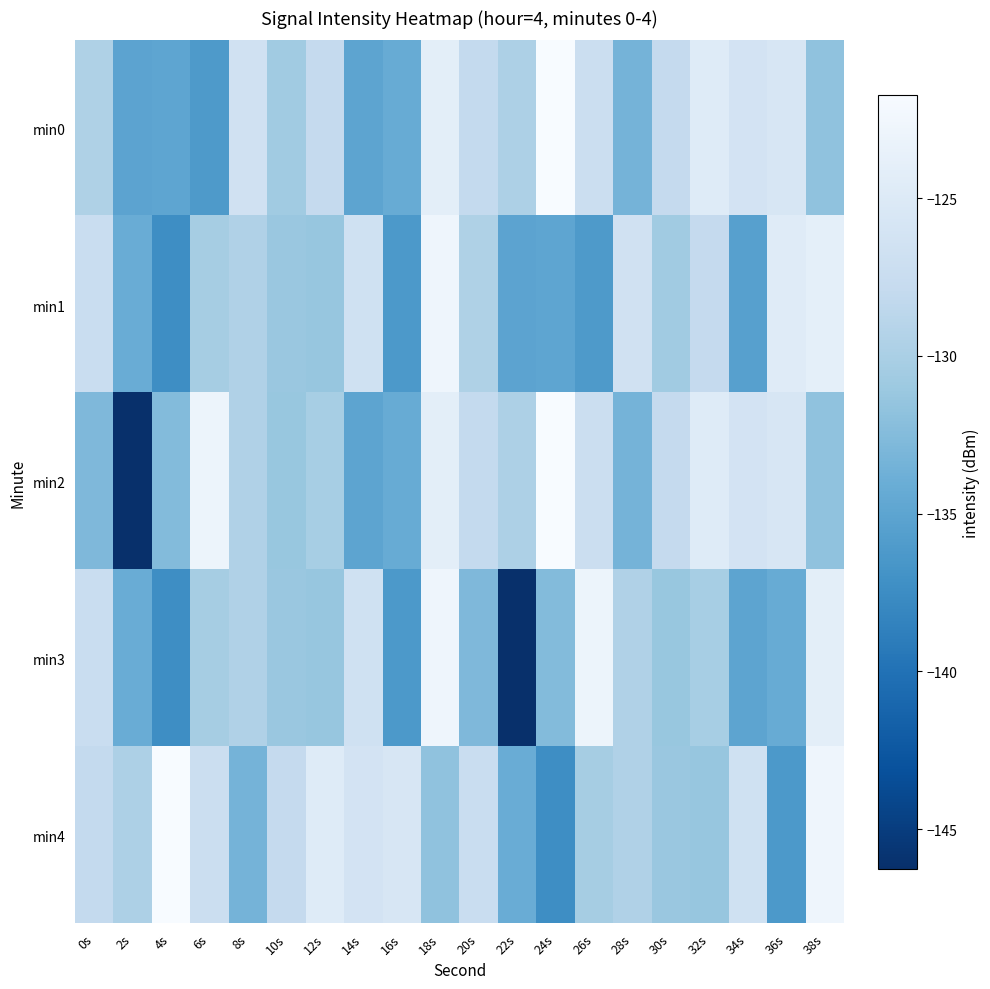

Reading right to left, extract all data points from this chart.

min0: 38s=-131.7	36s=-125.7	34s=-126.2	32s=-124.8	30s=-127.9	28s=-133.4	26s=-127.1	24s=-121.7	22s=-129.8	20s=-128.0	18s=-124.2	16s=-134.2	14s=-135.0	12s=-127.9	10s=-130.7	8s=-126.6	6s=-136.1	4s=-134.9	2s=-135.1	0s=-129.6
min1: 38s=-124.0	36s=-124.6	34s=-135.5	32s=-127.9	30s=-130.7	28s=-126.6	26s=-136.1	24s=-134.9	22s=-135.1	20s=-129.6	18s=-122.8	16s=-136.3	14s=-126.7	12s=-131.3	10s=-131.2	8s=-129.5	6s=-130.3	4s=-137.4	2s=-134.2	0s=-127.5
min2: 38s=-131.7	36s=-125.7	34s=-126.2	32s=-124.8	30s=-127.9	28s=-133.4	26s=-127.1	24s=-121.7	22s=-129.8	20s=-128.0	18s=-124.2	16s=-134.2	14s=-135.0	12s=-130.3	10s=-131.3	8s=-129.6	6s=-123.0	4s=-132.5	2s=-146.3	0s=-132.8
min3: 38s=-124.2	36s=-134.2	34s=-135.0	32s=-130.3	30s=-131.3	28s=-129.6	26s=-123.0	24s=-132.5	22s=-146.3	20s=-132.8	18s=-122.8	16s=-136.3	14s=-126.7	12s=-131.3	10s=-131.2	8s=-129.5	6s=-130.3	4s=-137.4	2s=-134.2	0s=-127.5
min4: 38s=-122.8	36s=-136.3	34s=-126.7	32s=-131.3	30s=-131.2	28s=-129.5	26s=-130.3	24s=-137.4	22s=-134.2	20s=-127.5	18s=-131.7	16s=-125.7	14s=-126.2	12s=-124.8	10s=-127.9	8s=-133.4	6s=-127.1	4s=-121.7	2s=-129.8	0s=-128.0